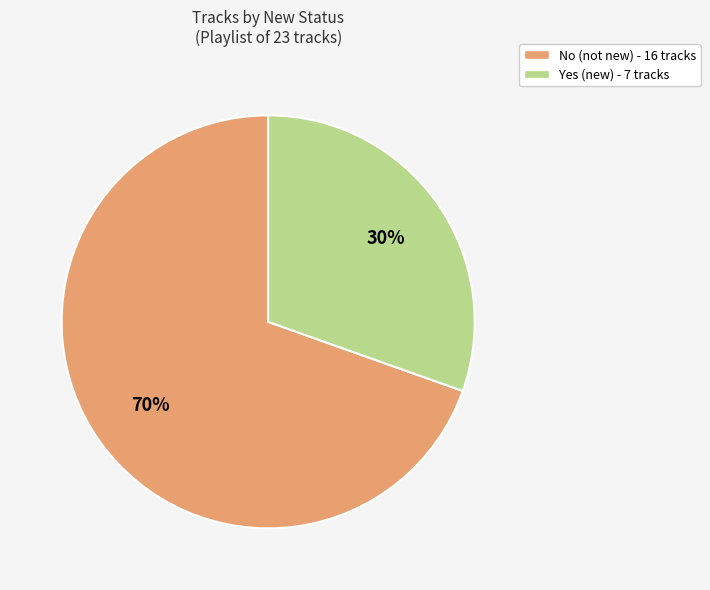

How many slices are in this pie chart?

2